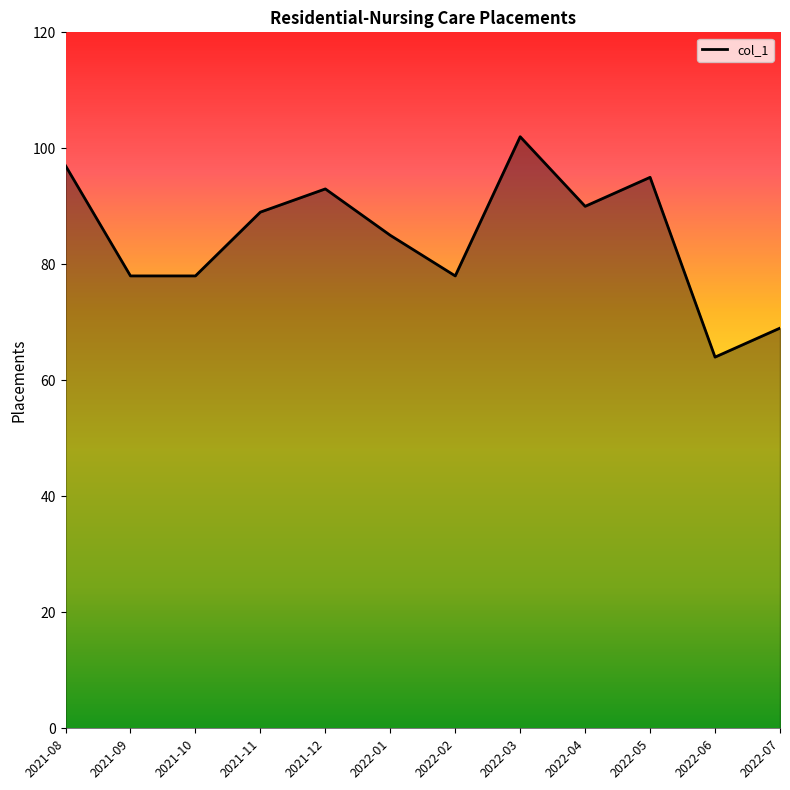

What is the sum of all values?

1018